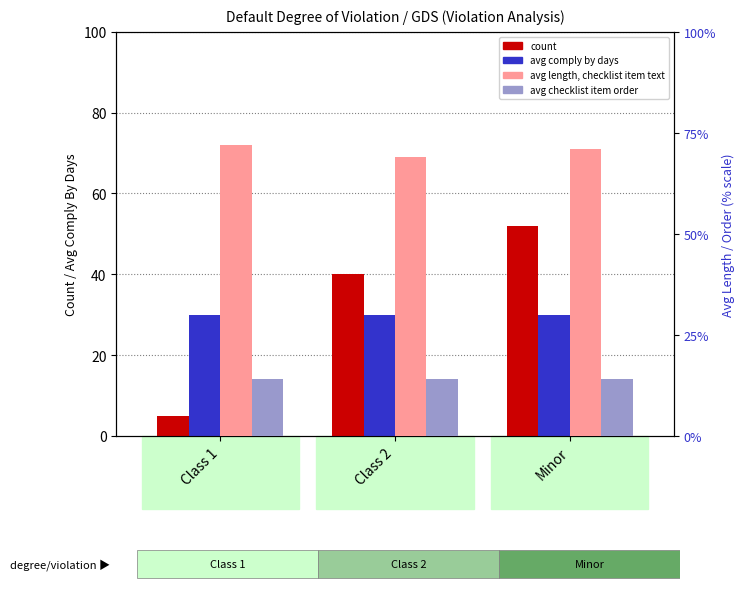

What is the minimum value for avg length checklist item text?

69